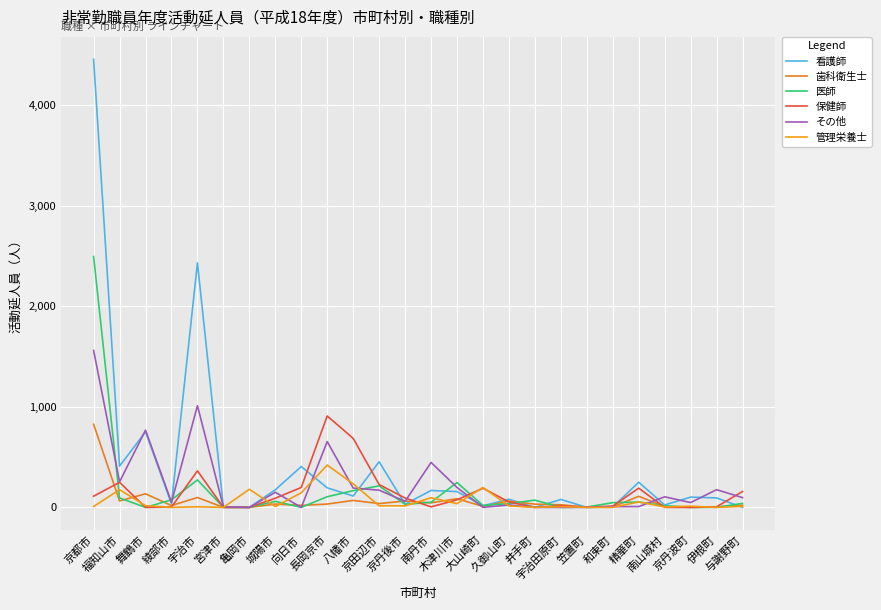

Where is the first local maximum for 歯科衛生士?

舞鶴市